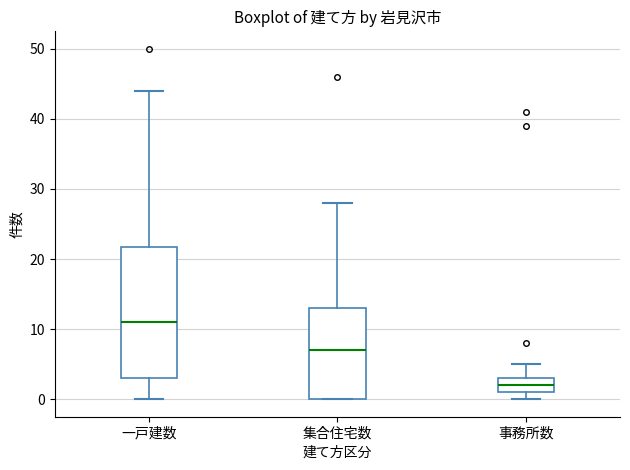

Reading left to right, transcribe this box plot: for each box, give where its median line is, the range the box spans, and where its two whiskers end, as read against the y-axis. The values are not printed on the chart, so give them approximately, as read against the axis.

一戸建数: median 11, box 3 to 22, whiskers 0 to 44
集合住宅数: median 7, box 0 to 13, whiskers 0 to 28
事務所数: median 2, box 1 to 3, whiskers 0 to 5